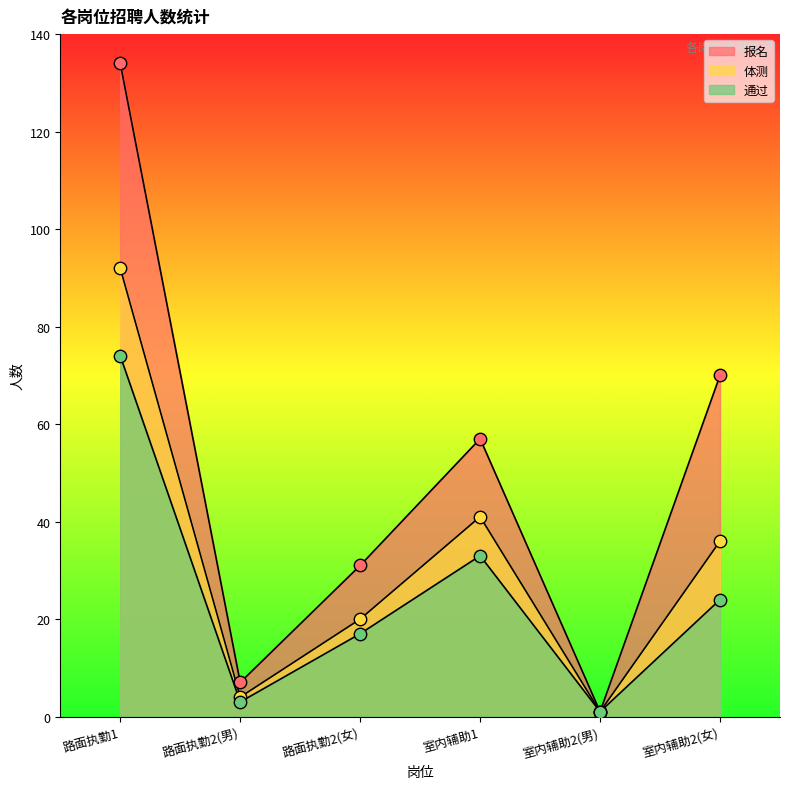

Which series has the largest Y range (max minus min)?

报名